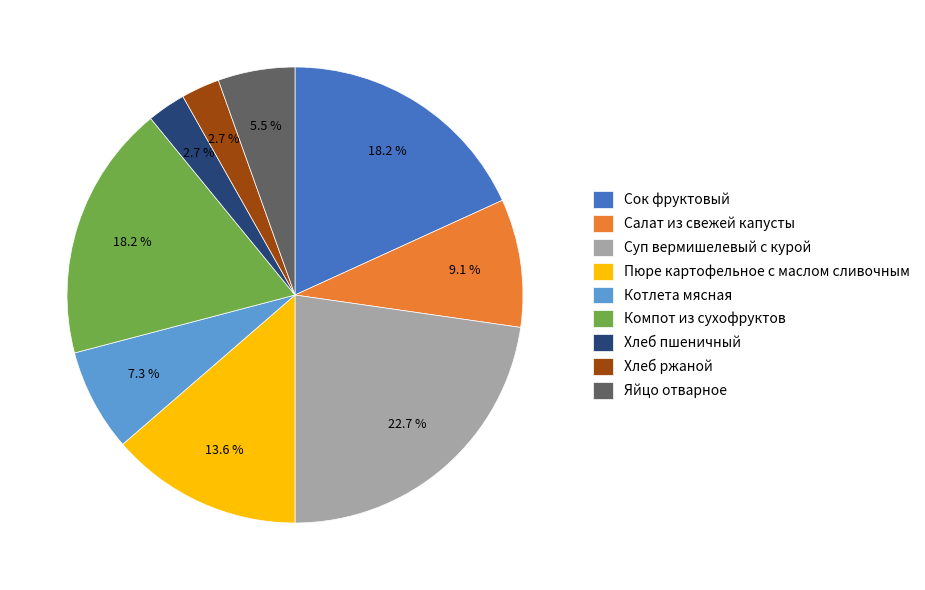

Count the number of slices in the pie.

9